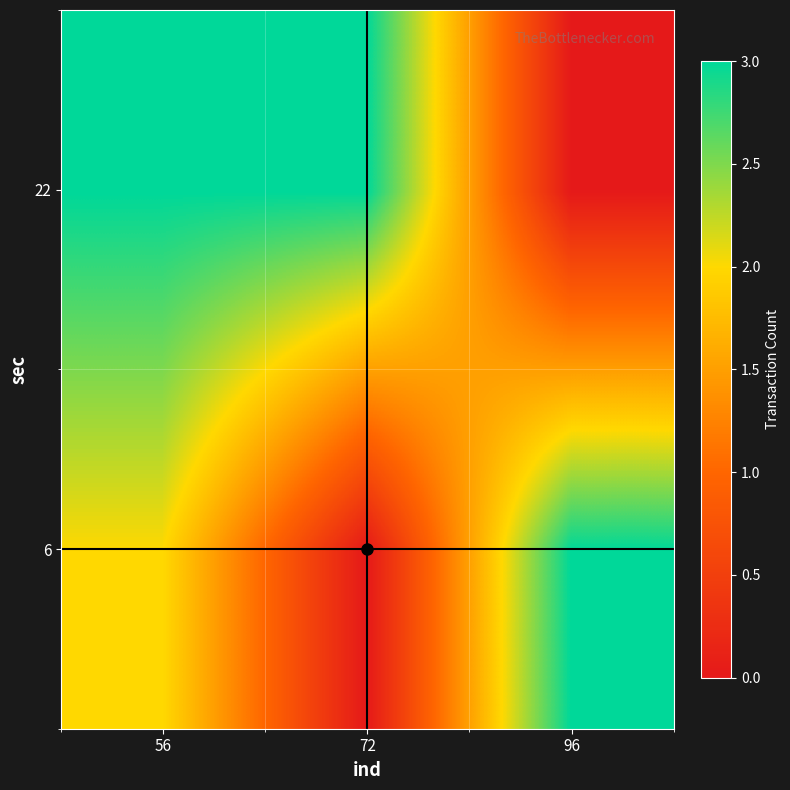

At which category is the sum across all series the highest?

56